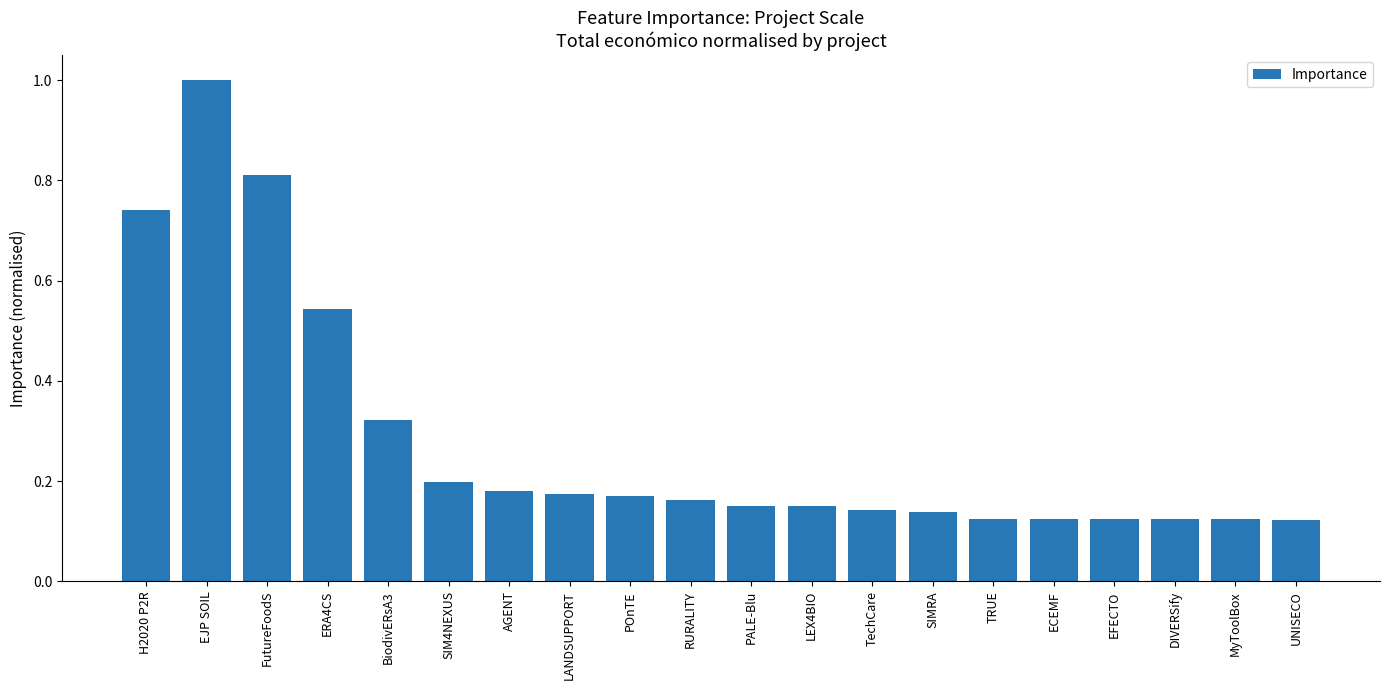

What is the greatest value displayed?

1.0